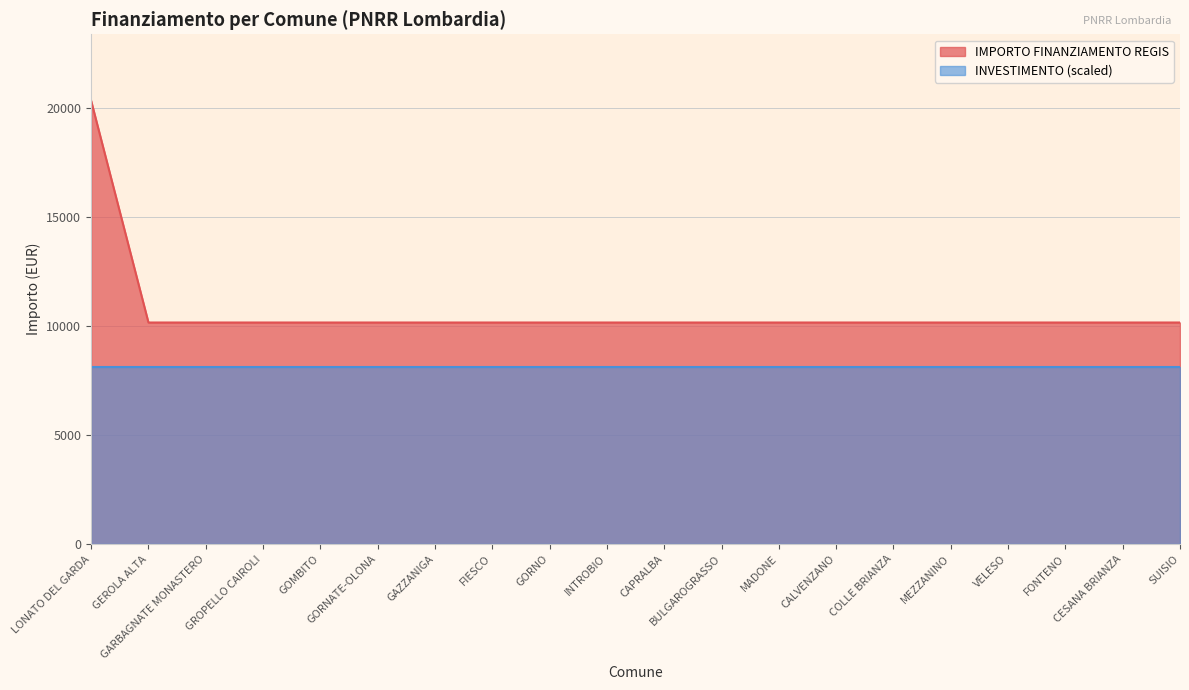

The chart shows a value of 14361 at INTROBIO. True or false?

False